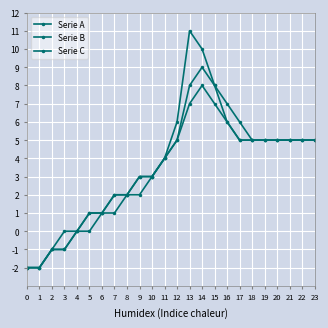

List the series in order of their overall mean, highest first.

Serie A, Serie B, Serie C